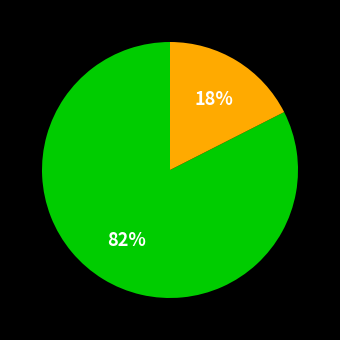

Is there a majority slice in this chart?

Yes